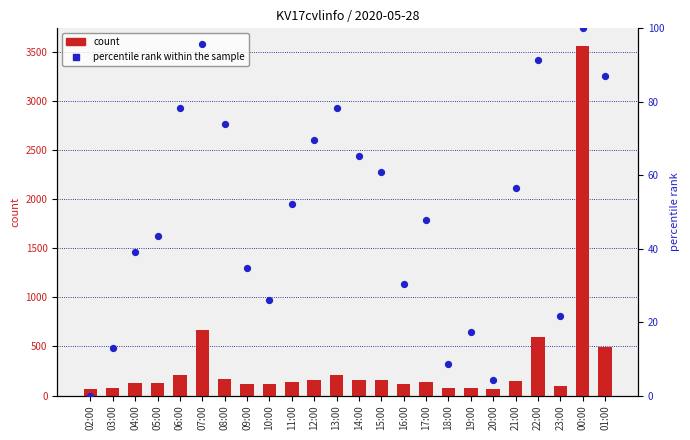

What are all the series names shown in the legend?

count, percentile rank within the sample